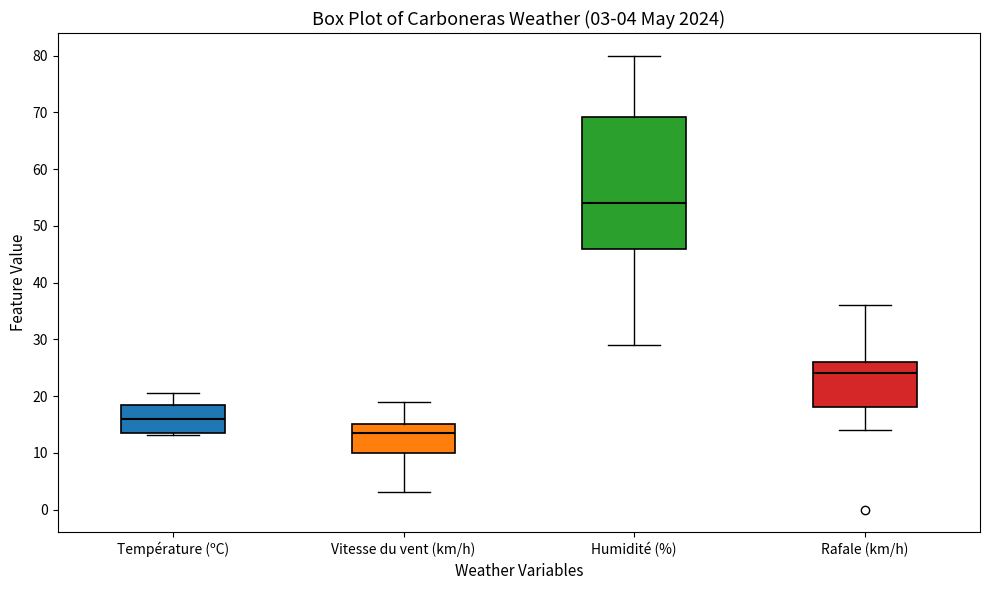

Which box is the tallest, from its lower edge to its upper edge?

Humidité (%)